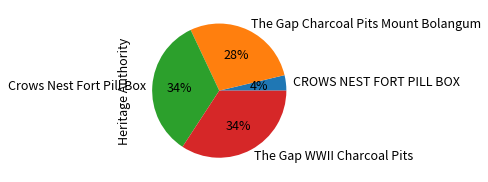

How many slices are in this pie chart?

4